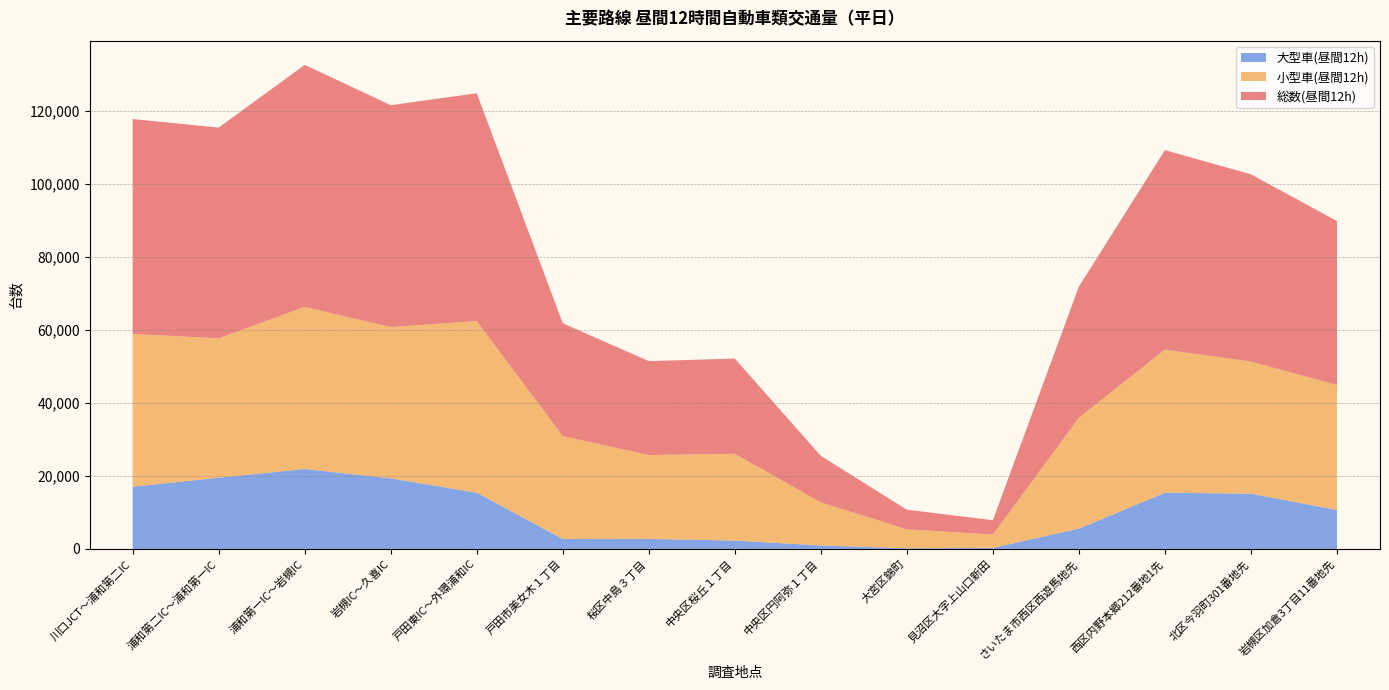

Reading left to right, extract all data points from this chart.

総数(昼間12h): 川口JCT～浦和第二IC=58883	浦和第二IC～浦和第一IC=57708	浦和第一IC～岩槻IC=66303	岩槻IC～久喜IC=60781	戸田東IC～外環浦和IC=62418	戸田市美女木１丁目=30911	桜区中島３丁目=25726	中央区桜丘１丁目=26073	中央区円阿弥１丁目=12749	大宮区錦町=5369	見沼区大字上山口新田=3940	さいたま市西区西遊馬地先=35933	西区内野本郷212番地1先=54622	北区今羽町301番地先=51313	岩槻区加倉3丁目11番地先=44907
小型車(昼間12h): 川口JCT～浦和第二IC=41833	浦和第二IC～浦和第一IC=38191	浦和第一IC～岩槻IC=44407	岩槻IC～久喜IC=41438	戸田東IC～外環浦和IC=47015	戸田市美女木１丁目=28197	桜区中島３丁目=22985	中央区桜丘１丁目=23778	中央区円阿弥１丁目=11795	大宮区錦町=5180	見沼区大字上山口新田=3657	さいたま市西区西遊馬地先=30351	西区内野本郷212番地1先=39225	北区今羽町301番地先=36170	岩槻区加倉3丁目11番地先=34245
大型車(昼間12h): 川口JCT～浦和第二IC=17050	浦和第二IC～浦和第一IC=19517	浦和第一IC～岩槻IC=21896	岩槻IC～久喜IC=19343	戸田東IC～外環浦和IC=15403	戸田市美女木１丁目=2714	桜区中島３丁目=2741	中央区桜丘１丁目=2295	中央区円阿弥１丁目=954	大宮区錦町=189	見沼区大字上山口新田=283	さいたま市西区西遊馬地先=5582	西区内野本郷212番地1先=15397	北区今羽町301番地先=15143	岩槻区加倉3丁目11番地先=10662